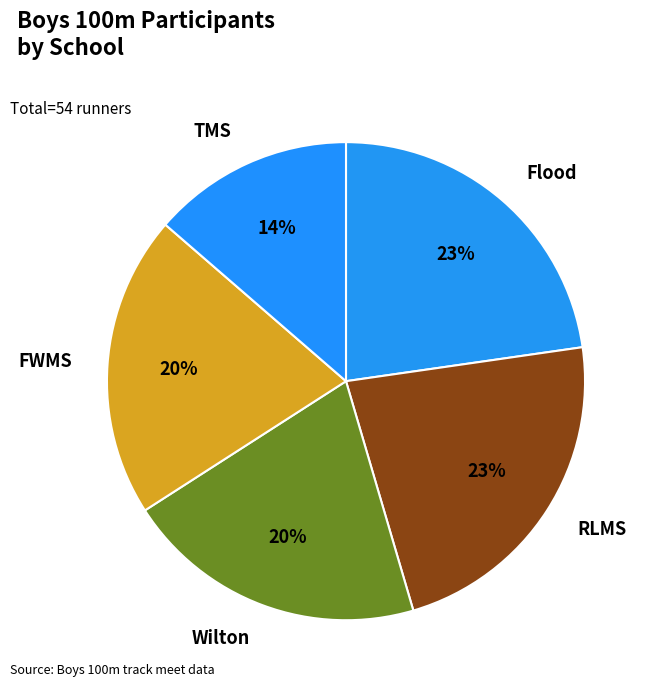

What percentage is the TMS slice, to the nearest percent?

14%